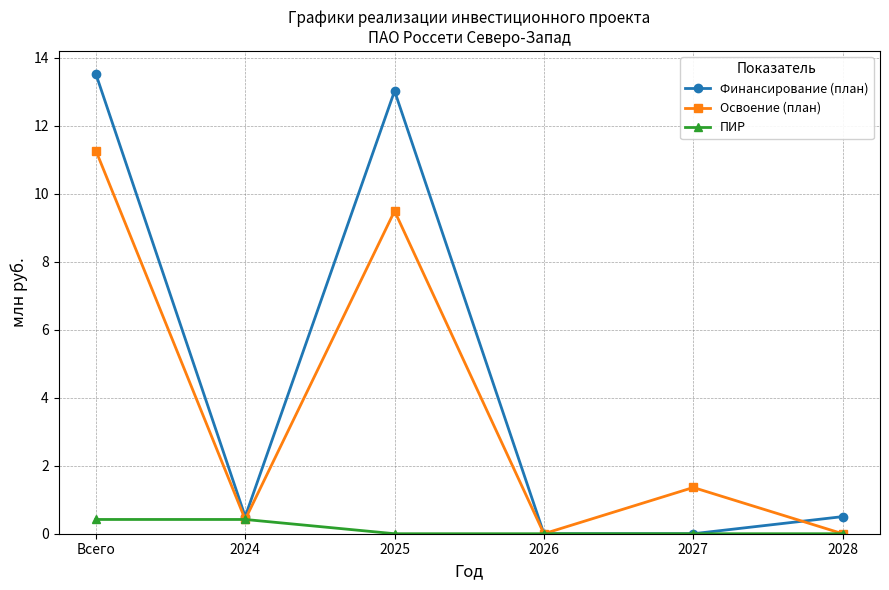

Count the number of data series in this chart.

3